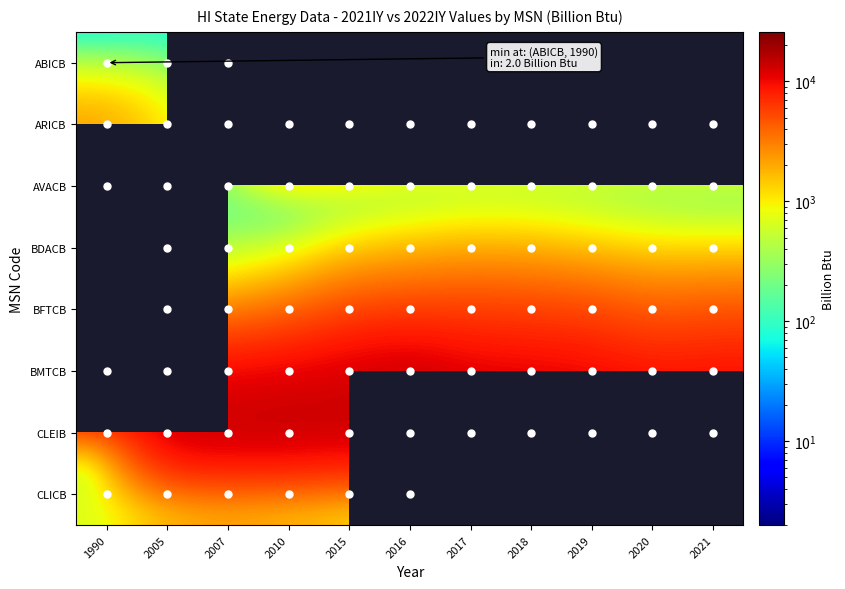

What is the difference between the BFTCB values at 2016 and 2019?

168.0